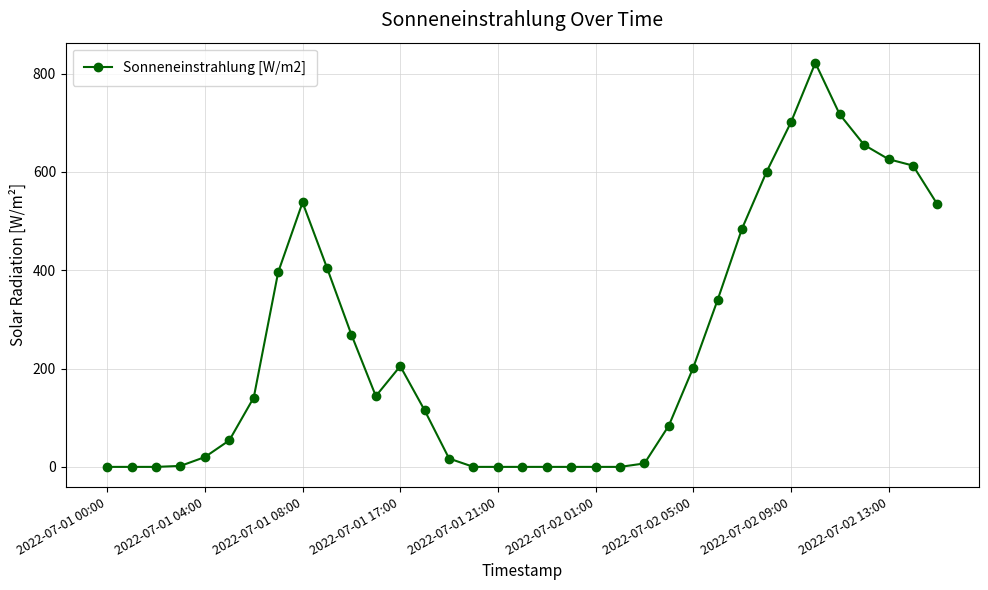

True or false: there are more than 1 points higher than both neighbors.

True